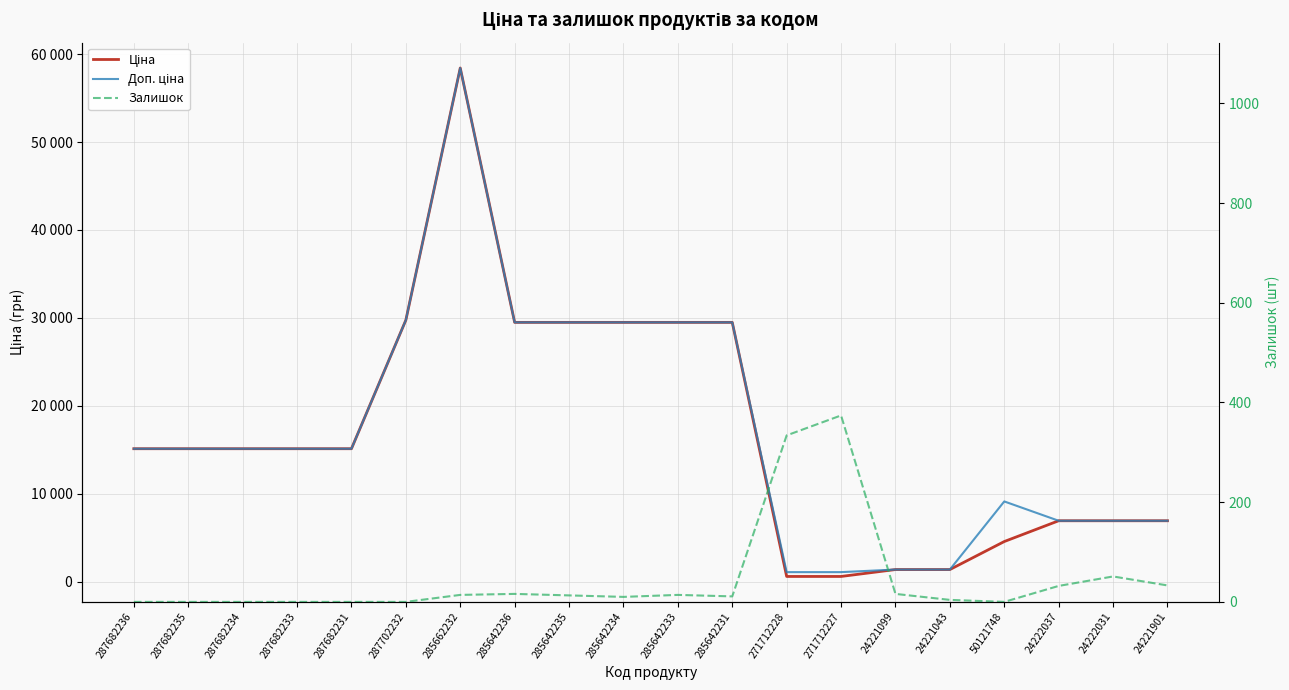

Count the number of categories in the chart.

20